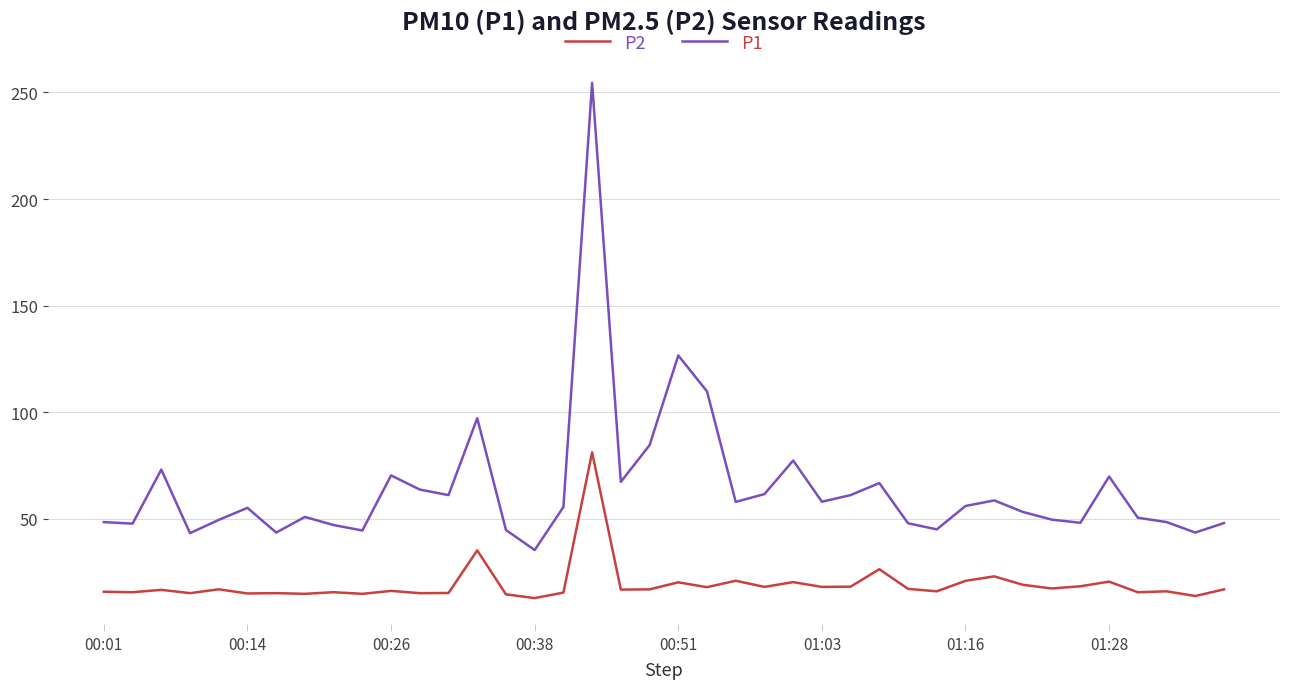

What is the highest value of the P2 series?

81.1